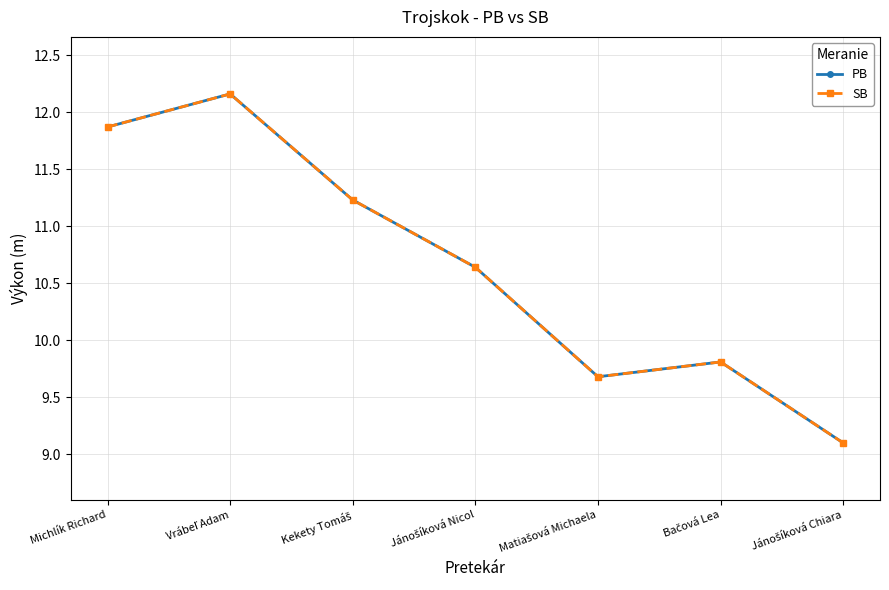

Does the chart display data point markers on the line(s)?

Yes